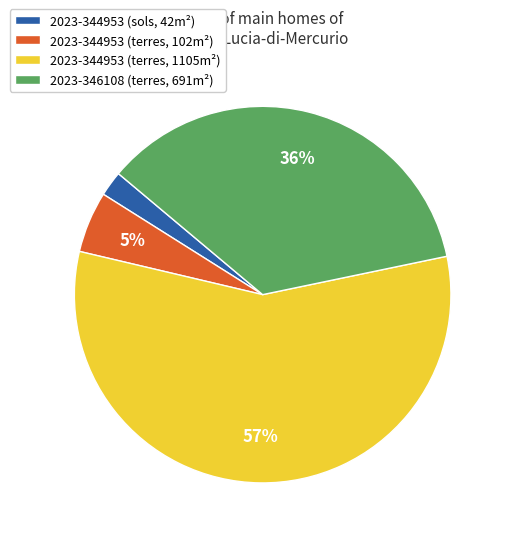

Combined, do 2023-346108 (terres, 691m²) and 2023-344953 (terres, 1105m²) account for over 50%?

Yes